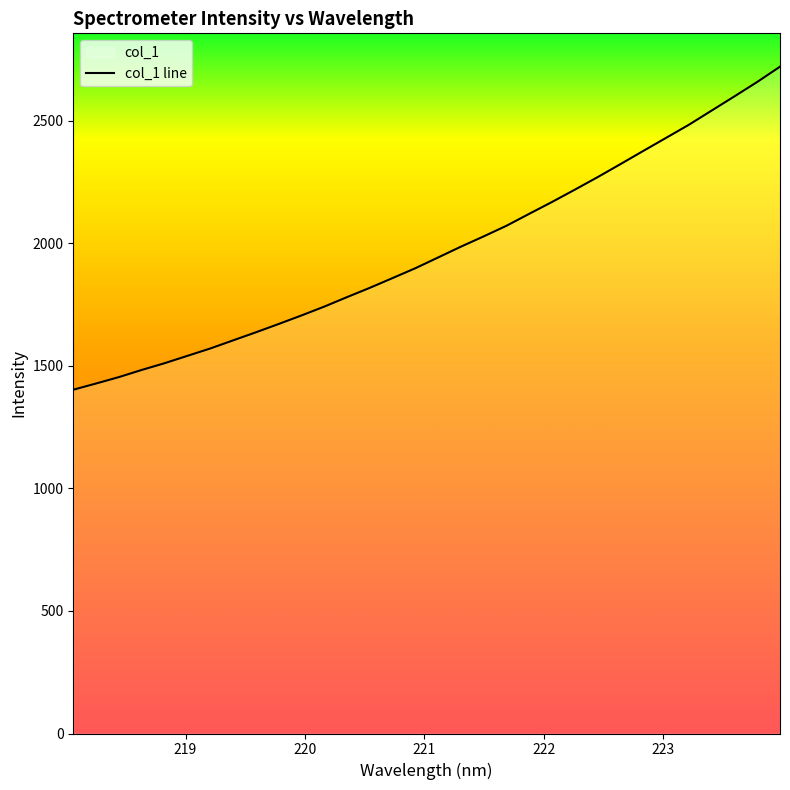

What is the smallest value displayed?

1402.4